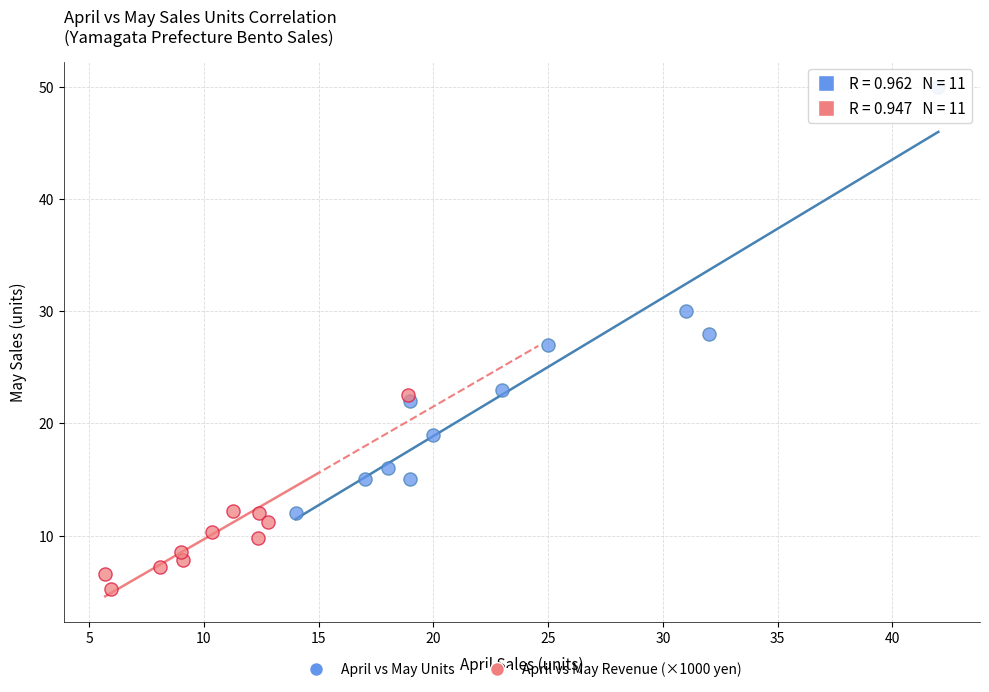

What are all the series names shown in the legend?

April vs May Units, April vs May Revenue (×1000 yen)